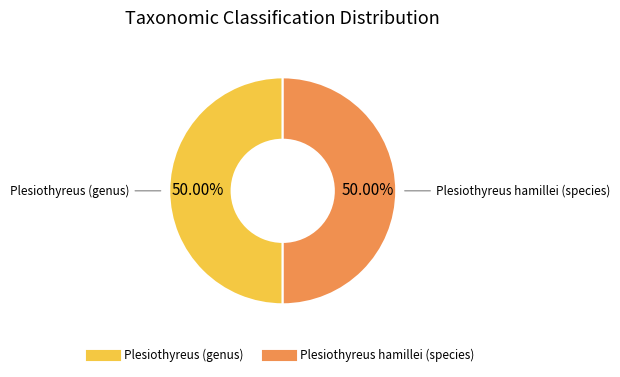

Do Plesiothyreus hamillei (species) and Plesiothyreus (genus) together represent more than half of the pie?

Yes